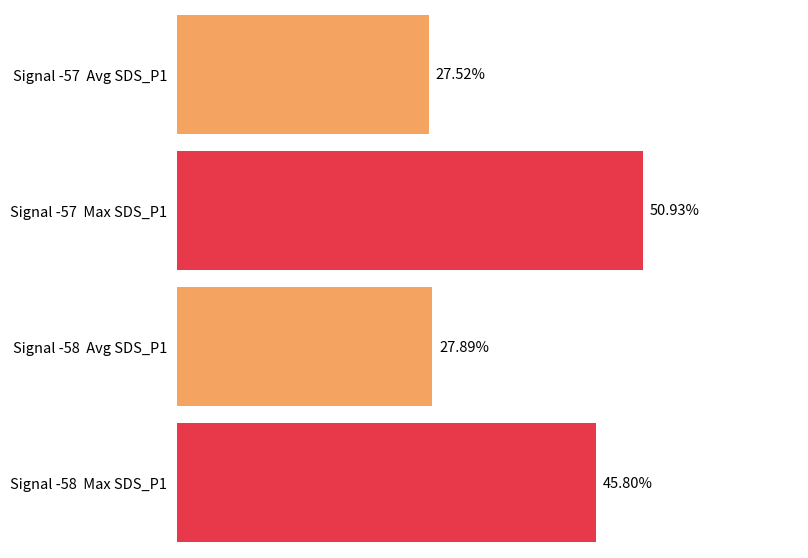

Which series has the widest spread of values?

SDS_P1